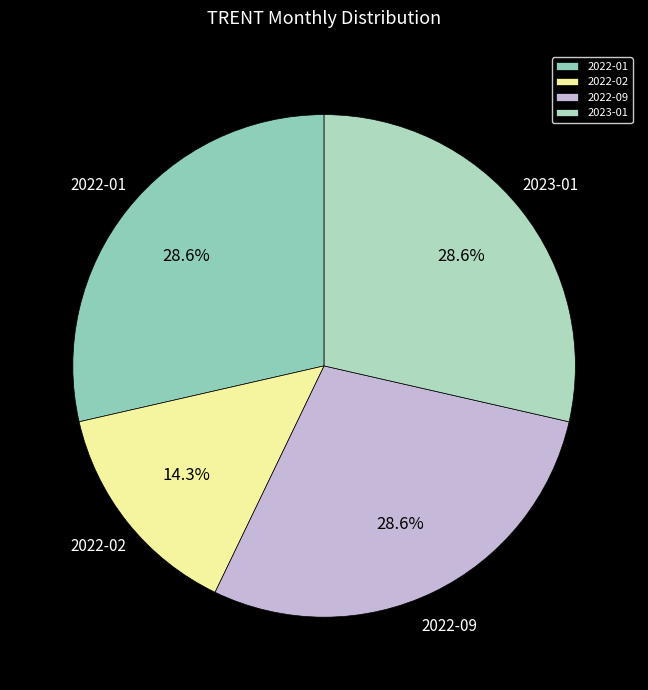

What is the smallest slice in the pie chart?

2022-02